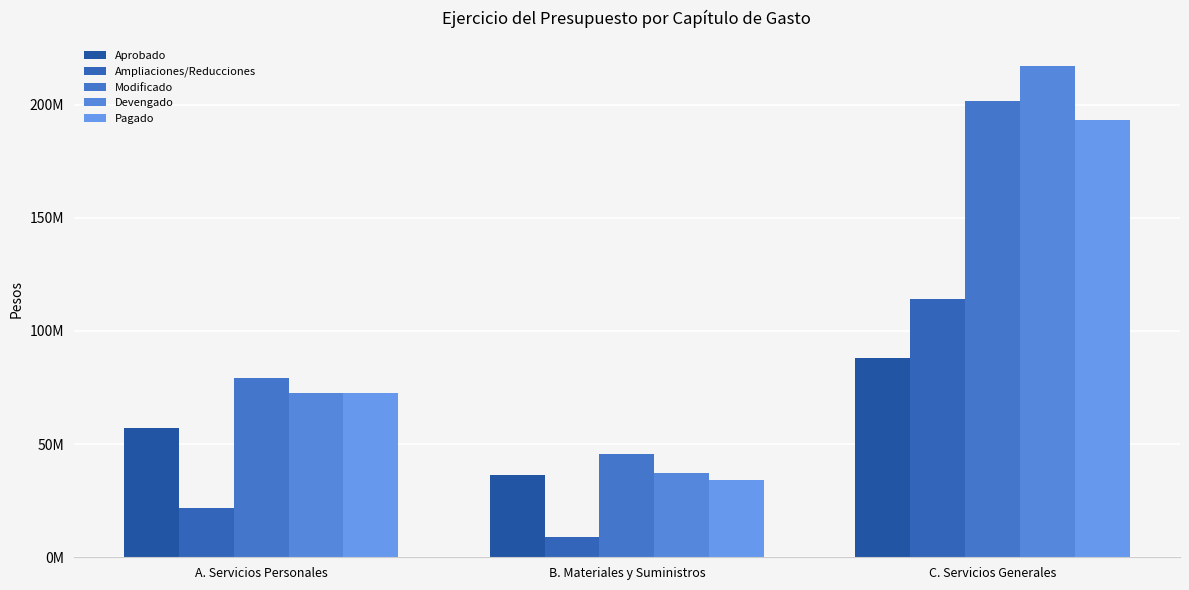

List the series in order of their peak value, highest first.

Devengado, Modificado, Pagado, Ampliaciones/Reducciones, Aprobado